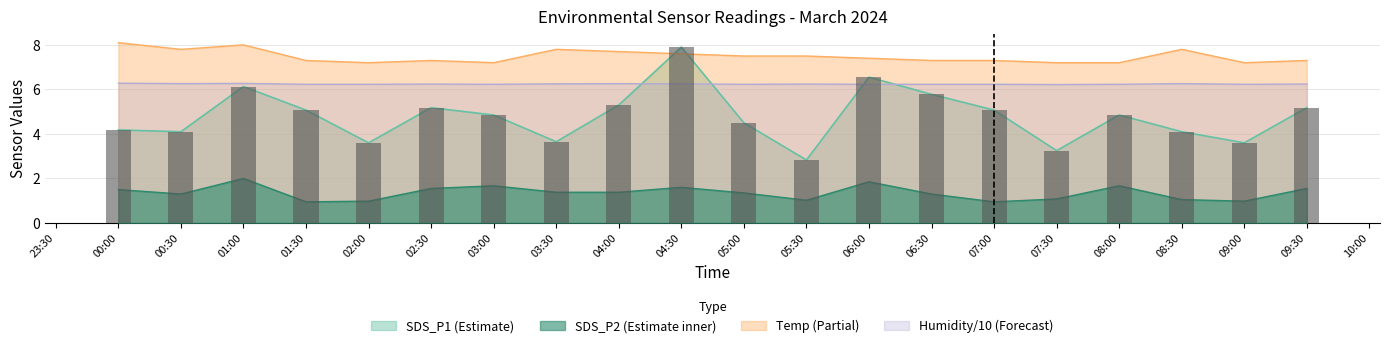

True or false: Temp has a value of 8.0 at 01:00.

True